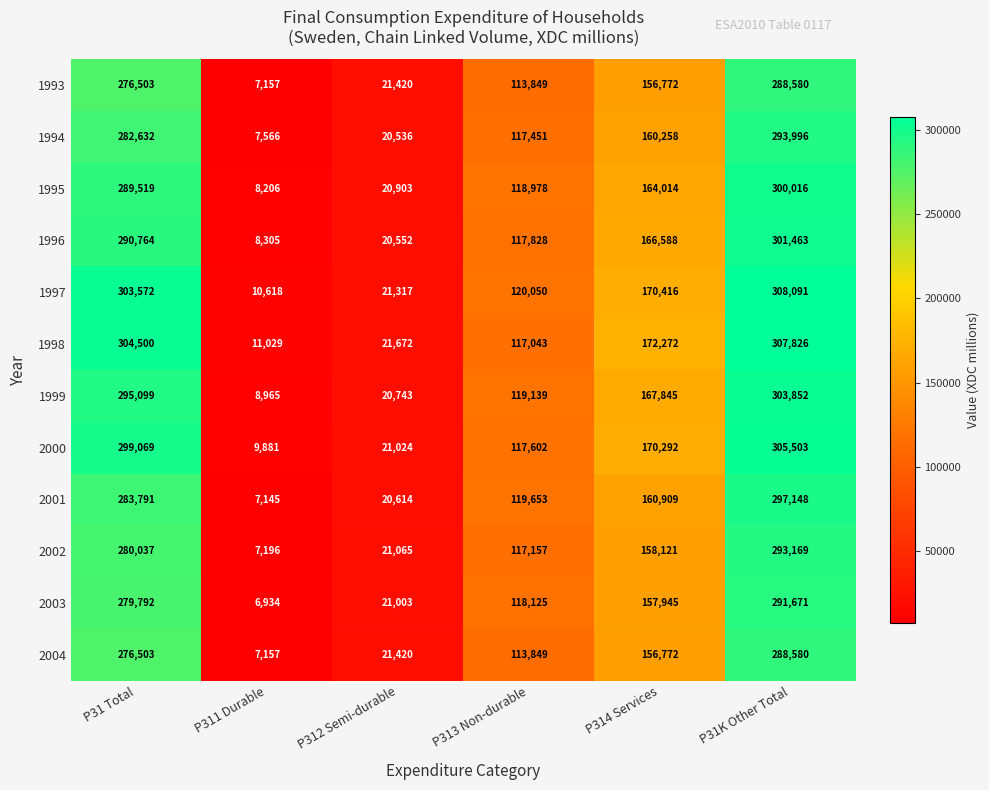

What is the difference between the second highest and minimum values in the 1995 series?

281313